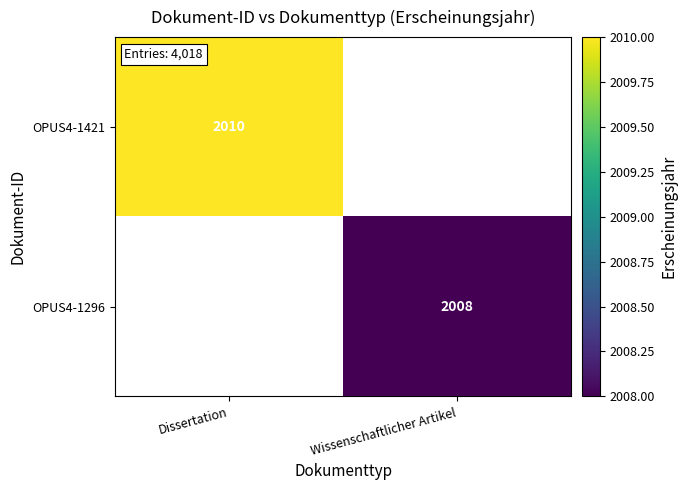

The value of OPUS4-1421 at Dissertation is 2010. True or false?

True